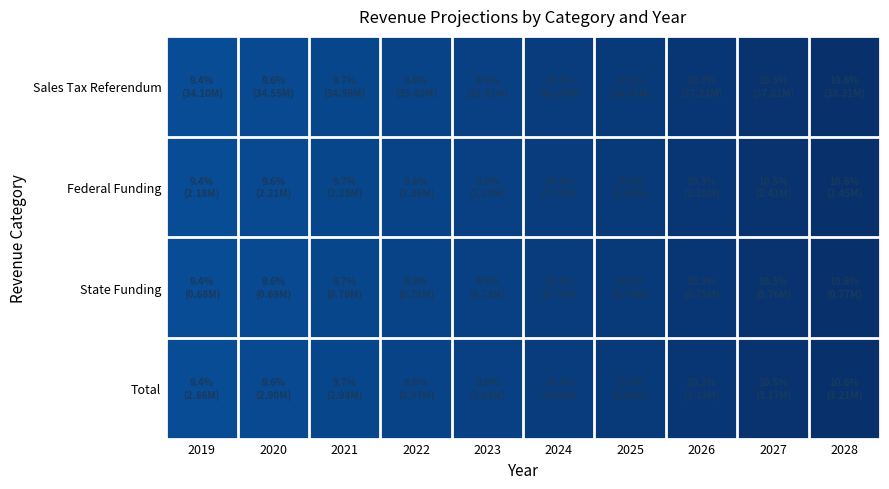

Which series has the largest total across all categories?

Sales Tax Referendum